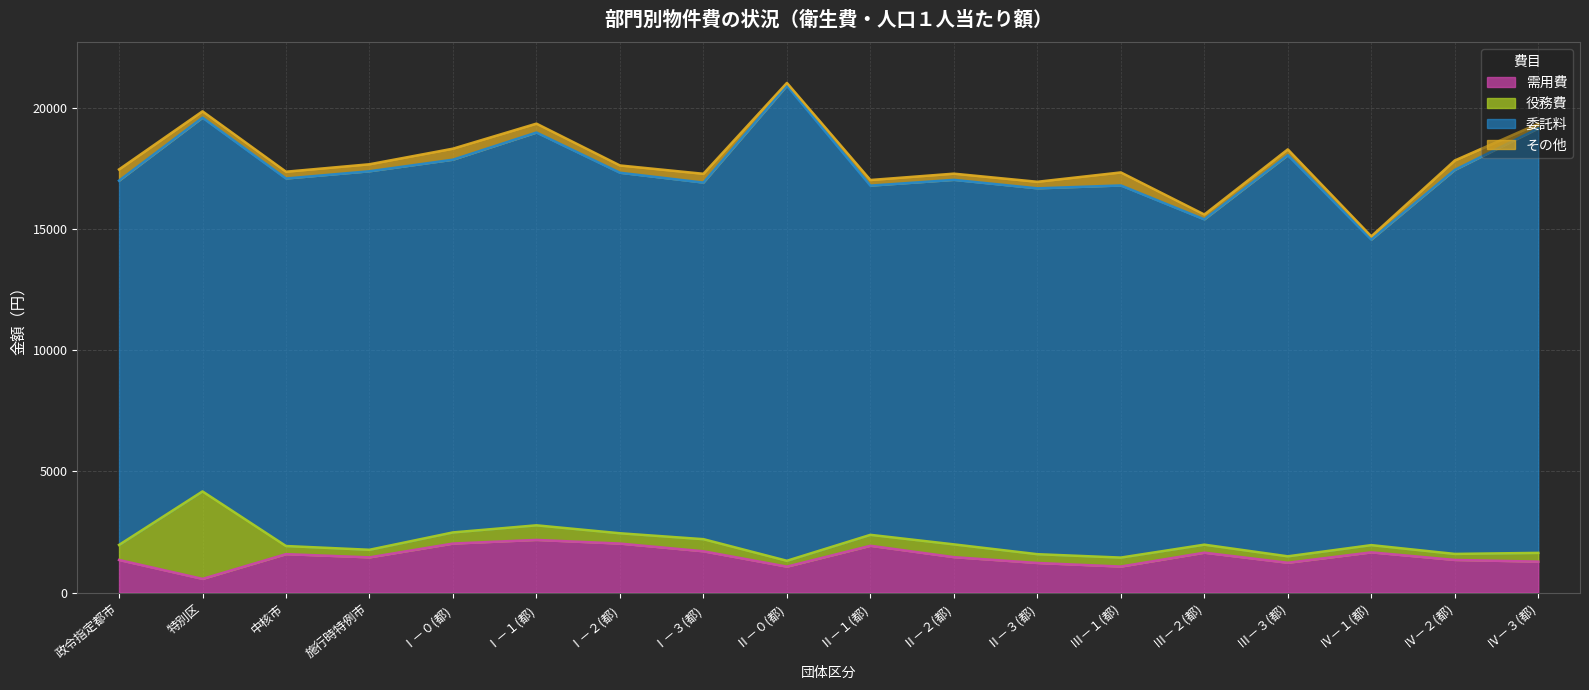

At how many categories does at least one series exceed 10118?

18